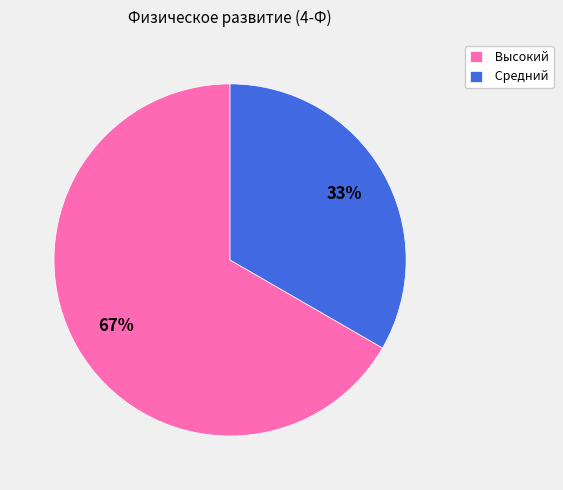

To the nearest percent, what is the combined percentage of Средний and Высокий?

100%